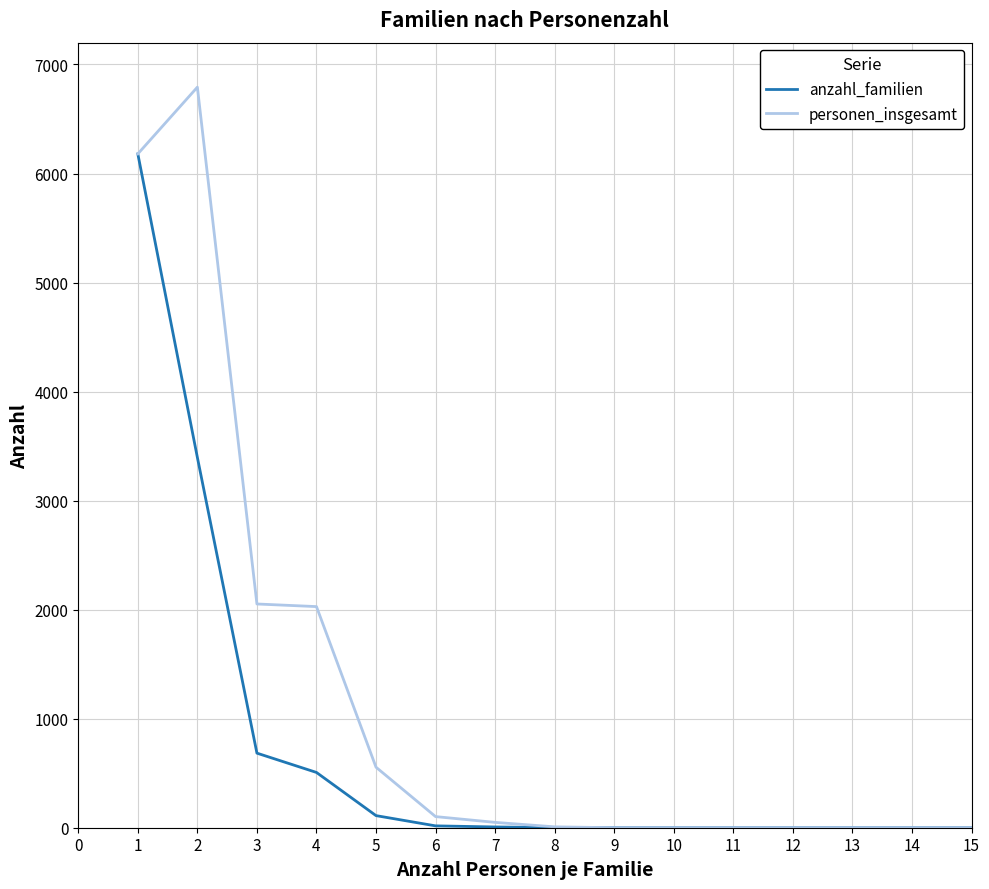

Rank the series at 2 from lowest to highest value.

anzahl_familien, personen_insgesamt